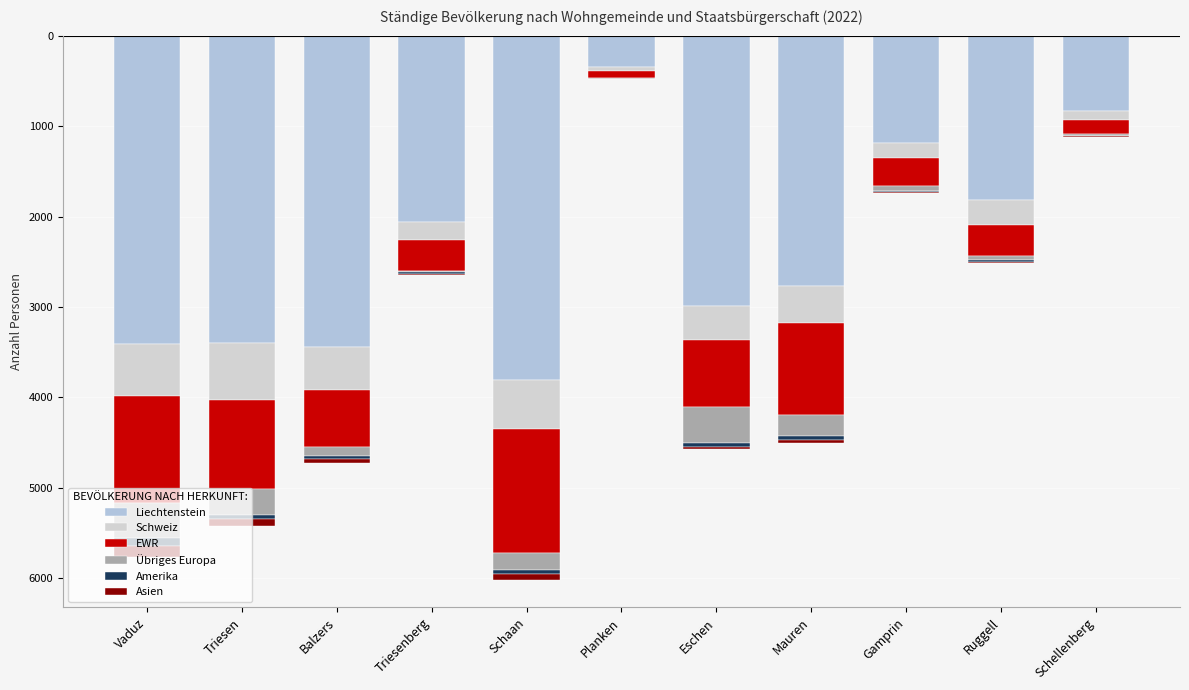

Read the EWR value at Planken, to the nearest 50.

-100